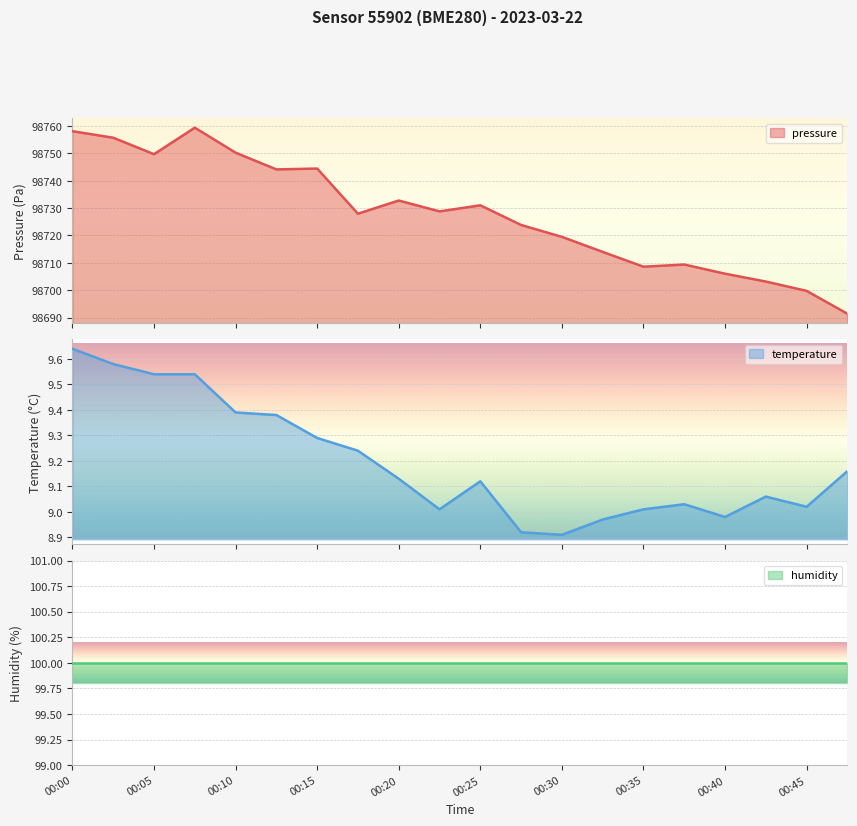

Where is pressure nearest to the value 98725?

00:27